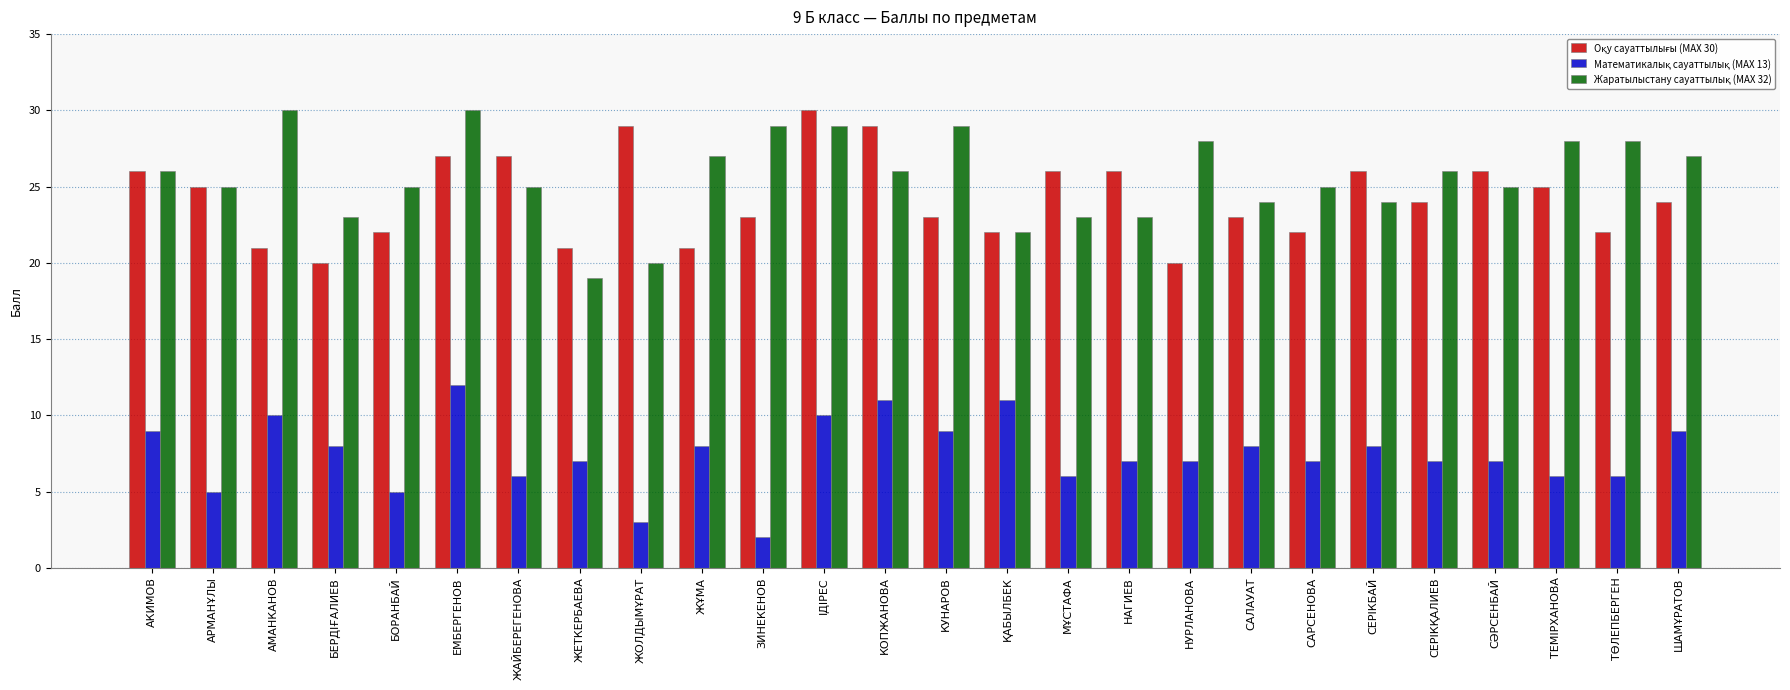

What is the total value across all series at КУНАРОВ?

61